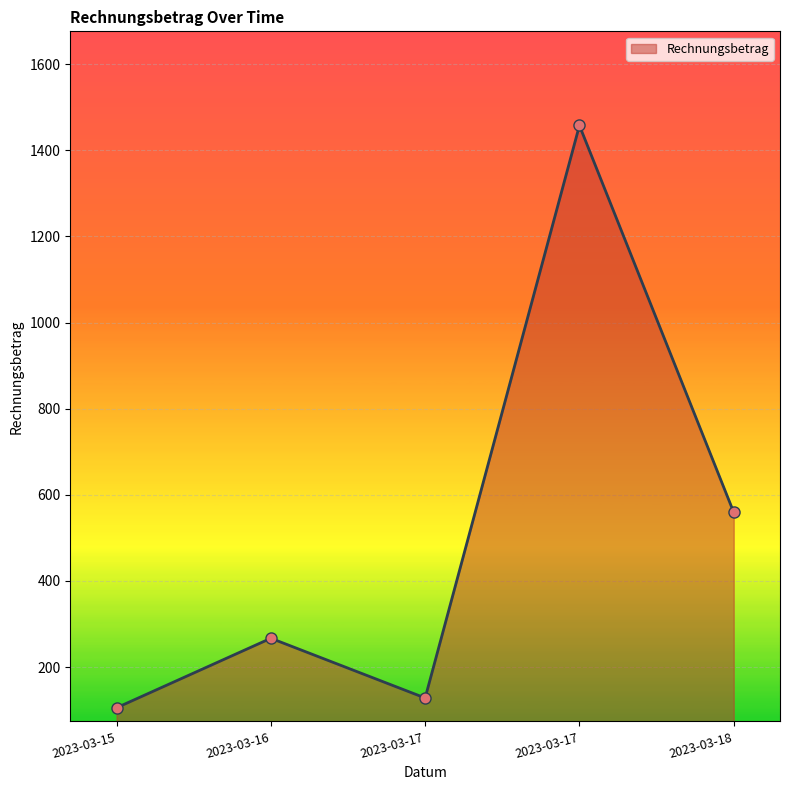

How many lines are shown in the chart?

1